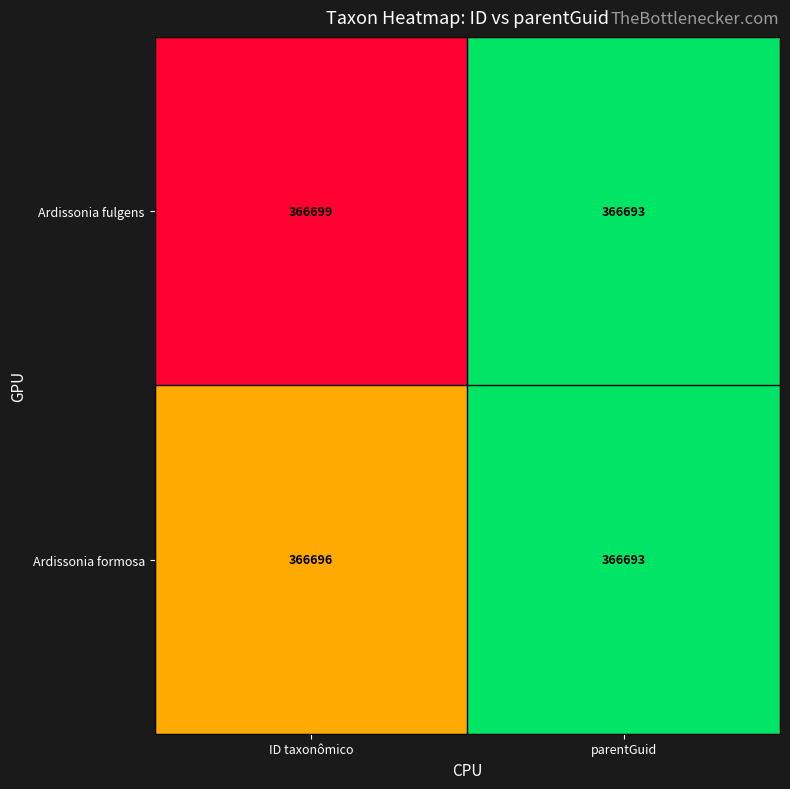

The Ardissonia formosa series shows 223356 at ID taxonômico. True or false?

False